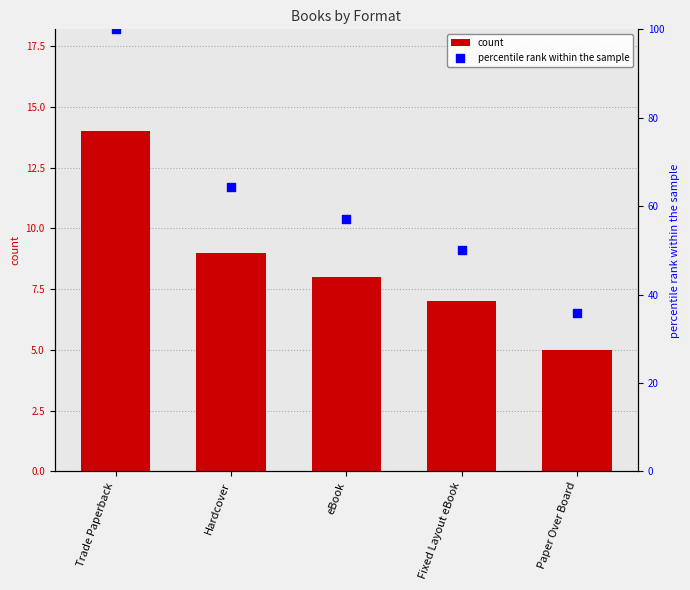

Which series has the largest total across all categories?

percentile rank within the sample